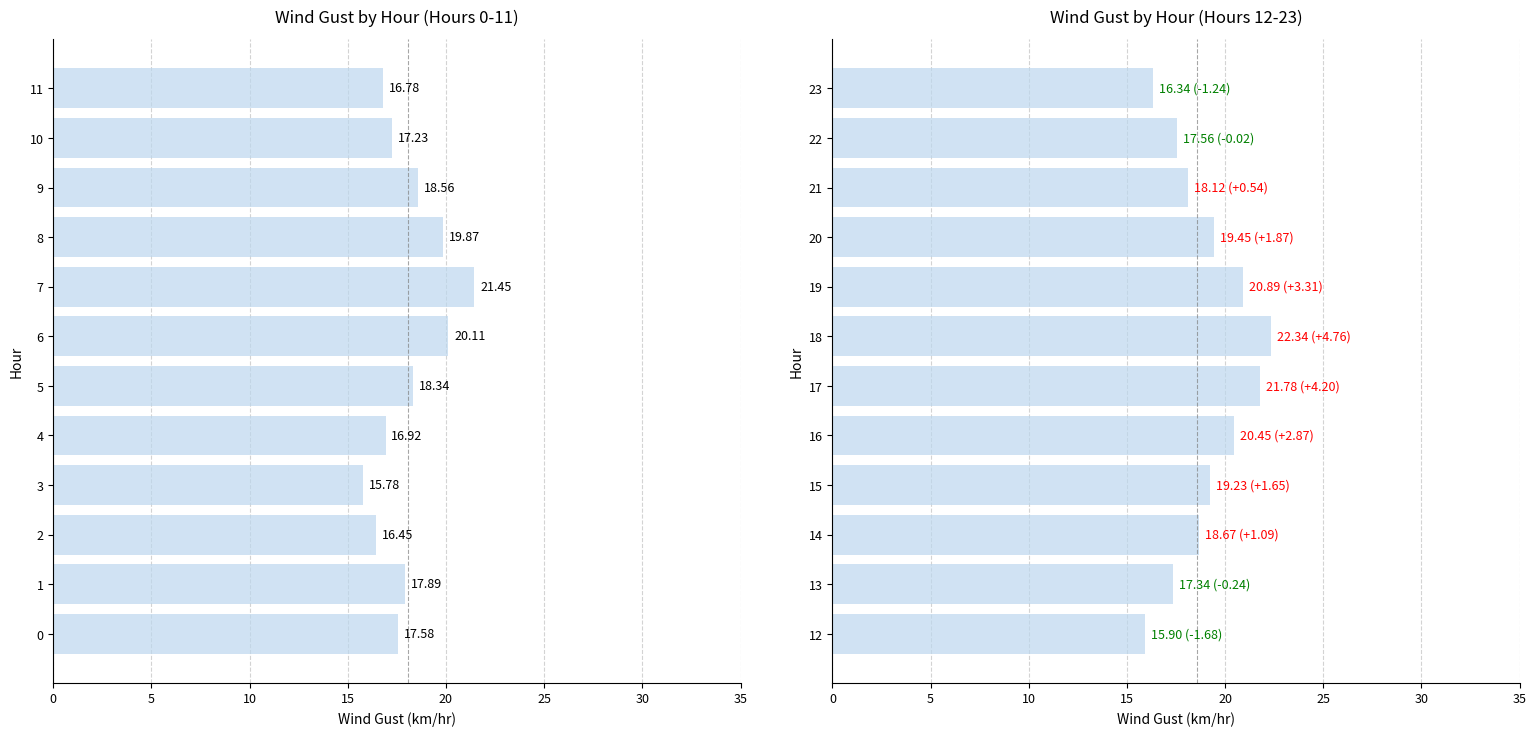

What is the value of the 10th bar from the left?

18.1